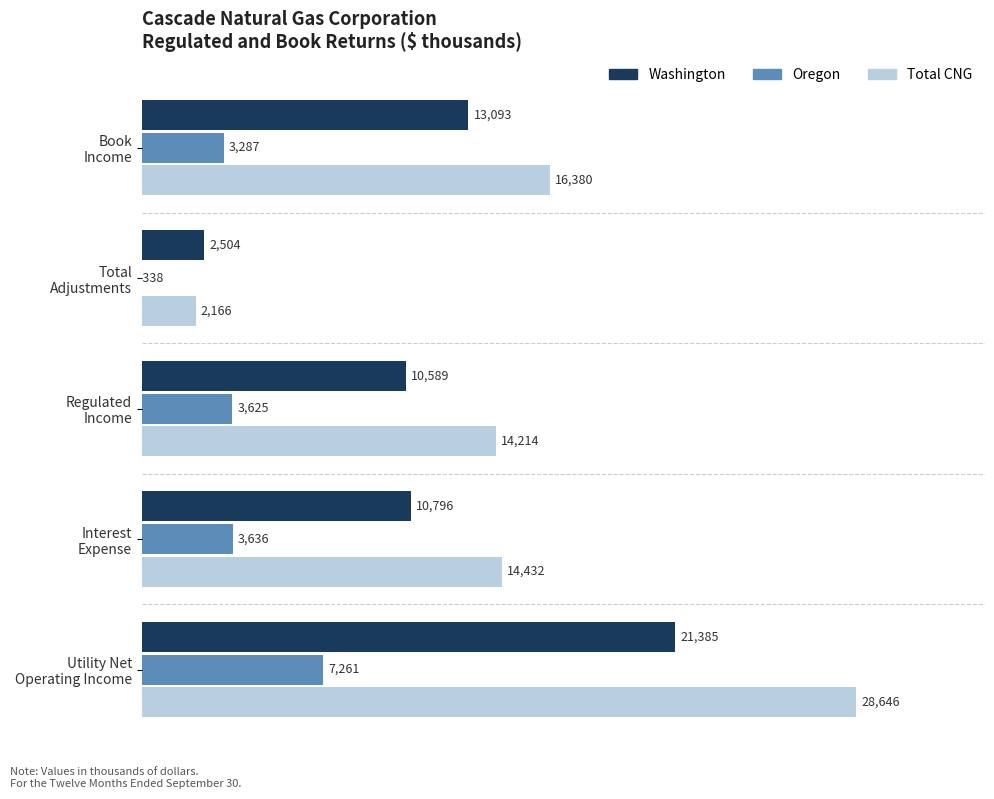

How many categories are shown in the chart?

5